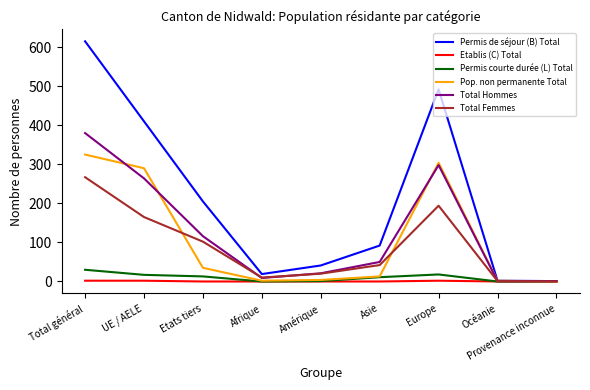

True or false: Pop. non permanente Total has a value of 199 at Provenance inconnue.

False